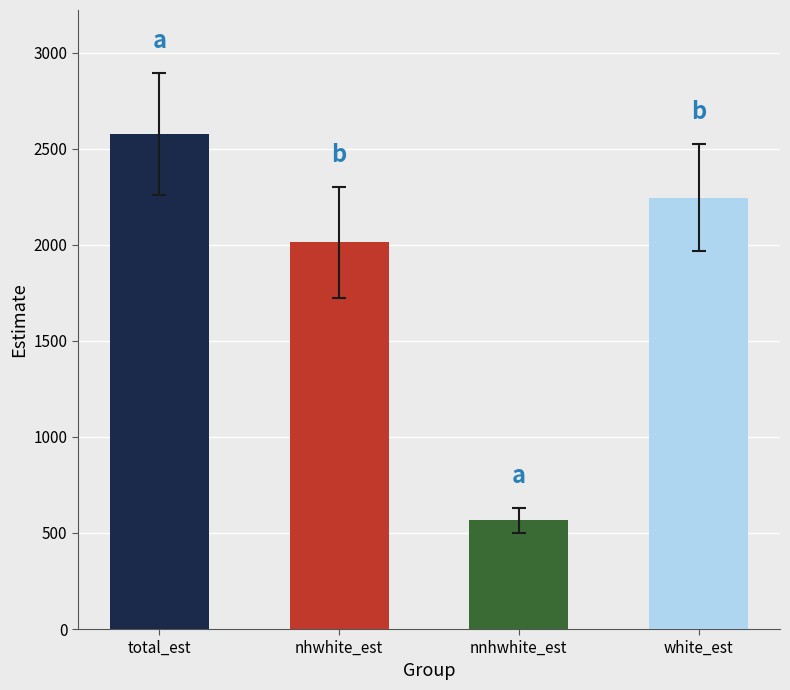

Which series has the largest range (max minus min)?

total_est